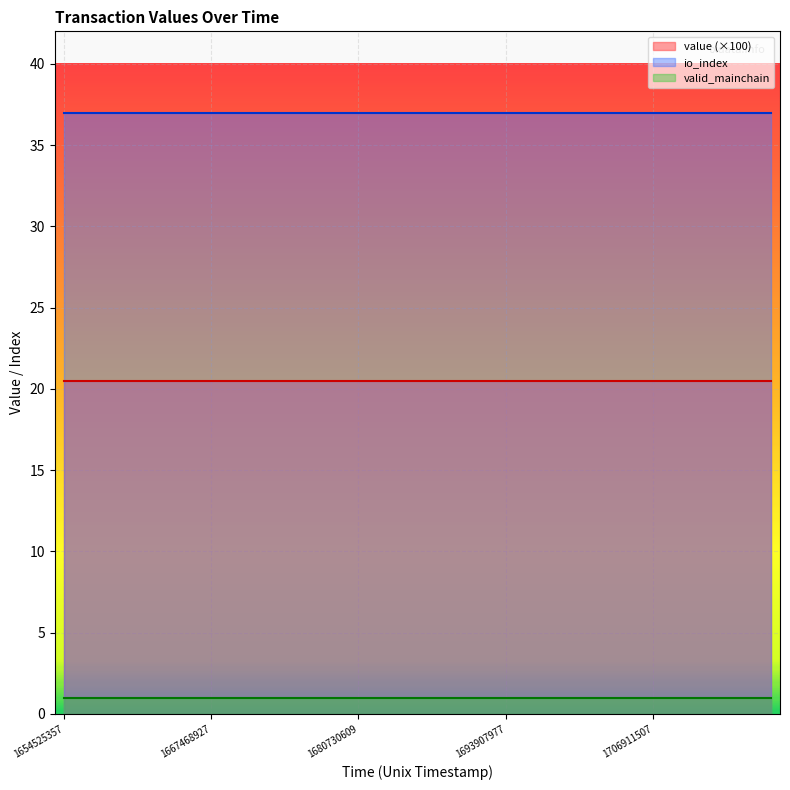

What is the average value of the io_index series?

37.0